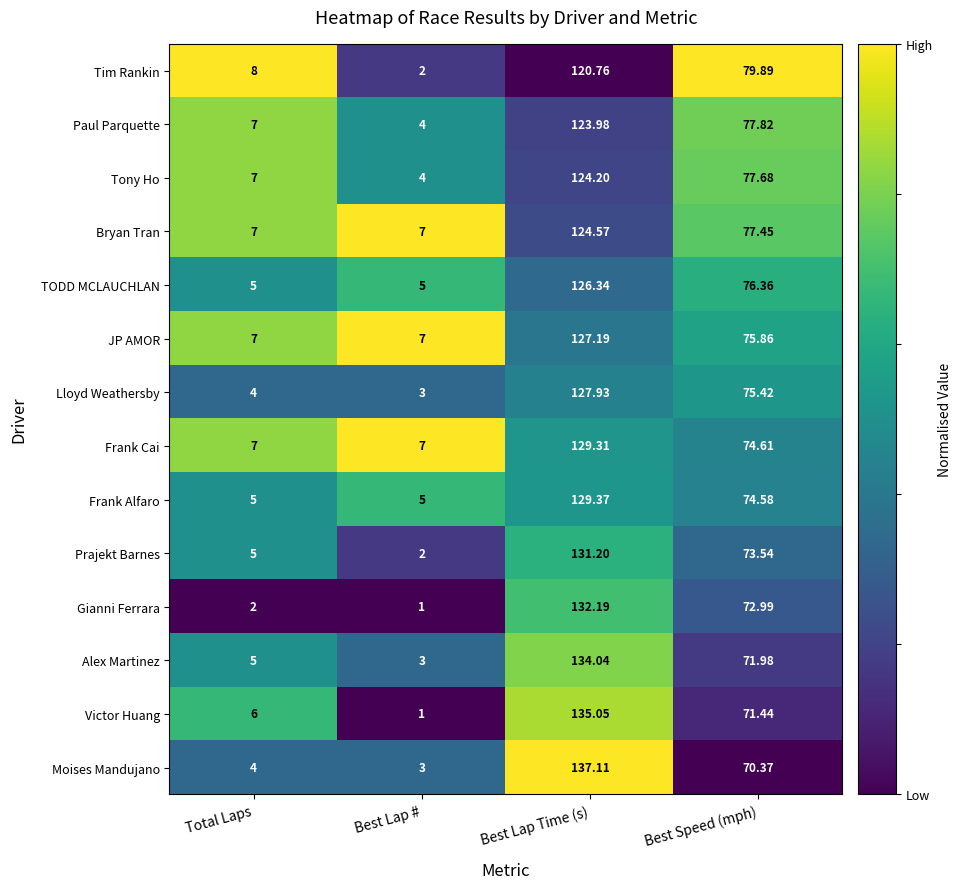

Which category has the lowest value in the Alex Martinez series?

Best Lap #